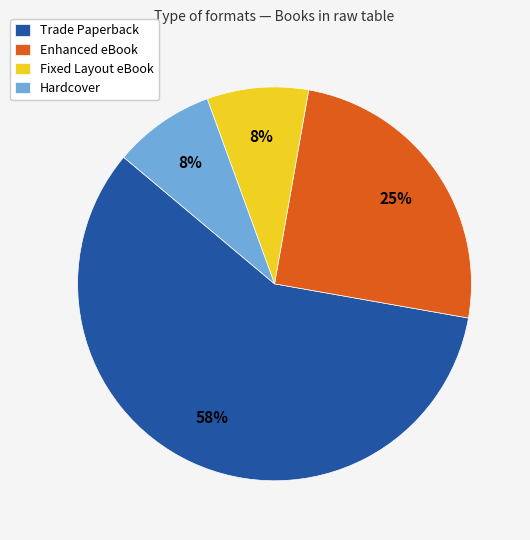

Do Hardcover and Enhanced eBook together represent more than half of the pie?

No